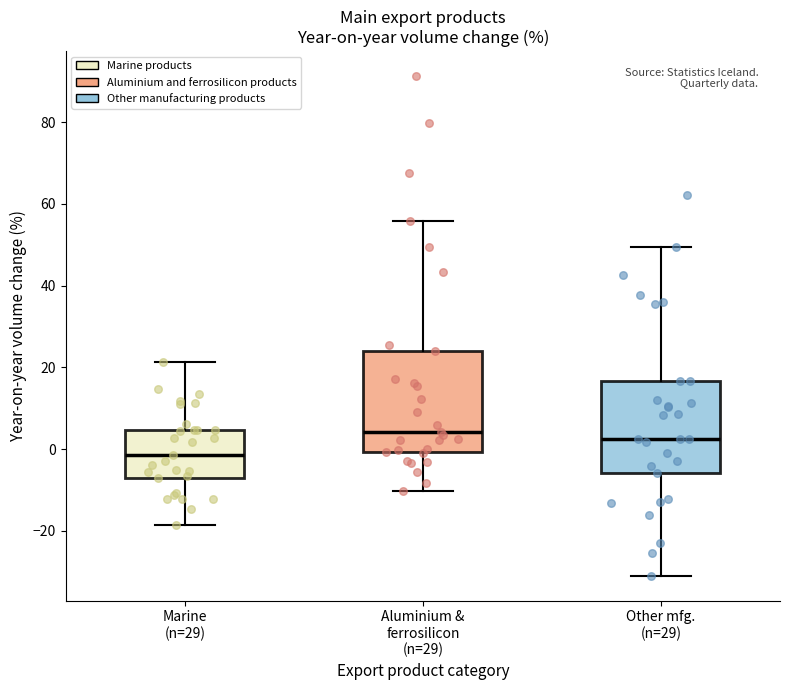

Which box is the tallest, from its lower edge to its upper edge?

Aluminium & ferrosilicon (n=29)